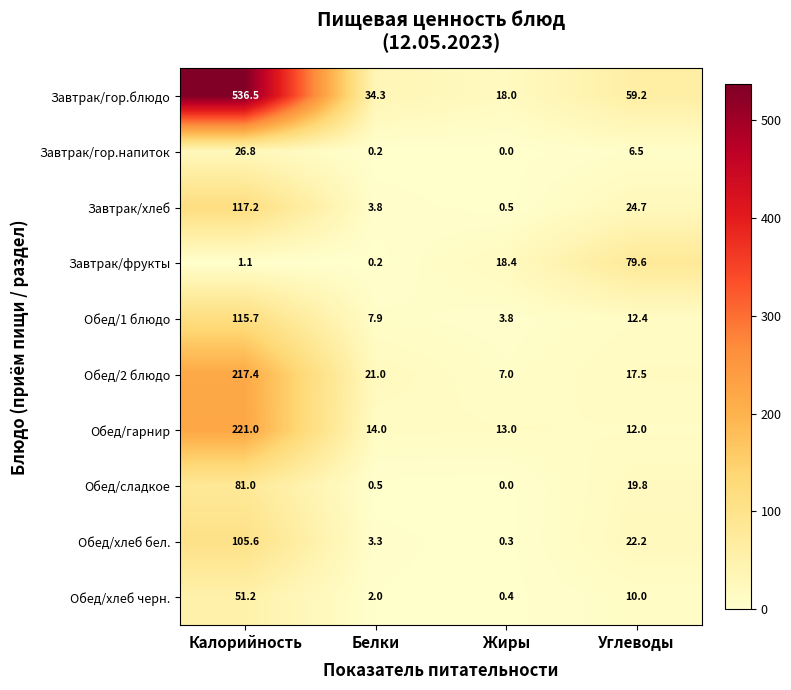

Which category has the lowest value in the Завтрак/хлеб series?

Жиры